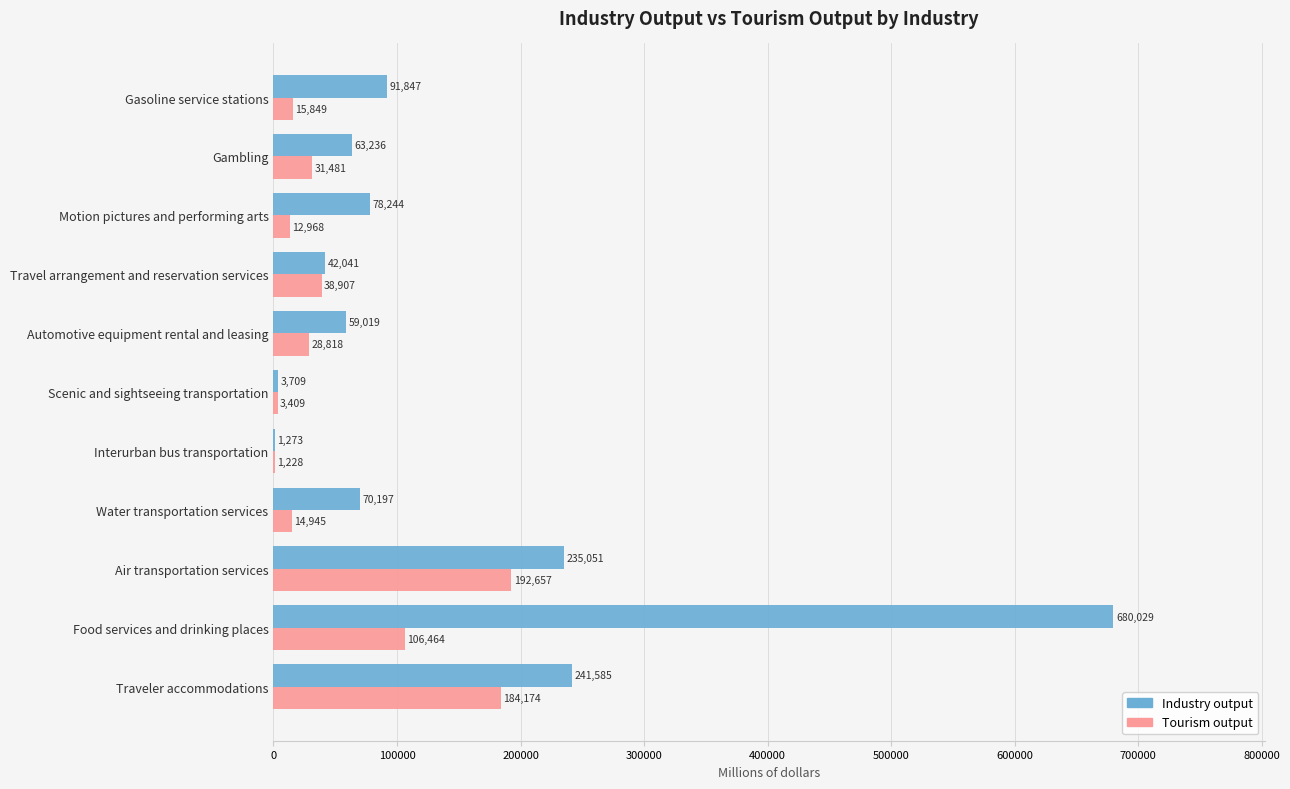

What is the sum of all Industry output values?

1566231